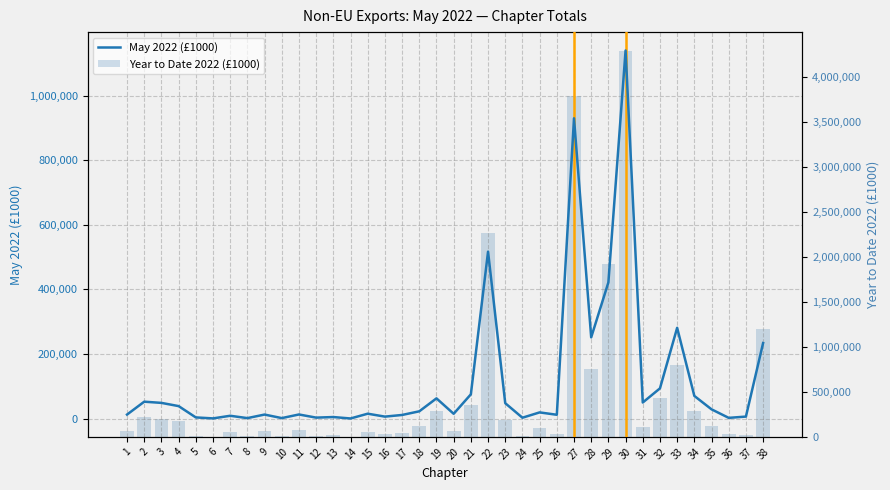

What is the sum of all Year to Date 2022 (£1000) values?

18190528